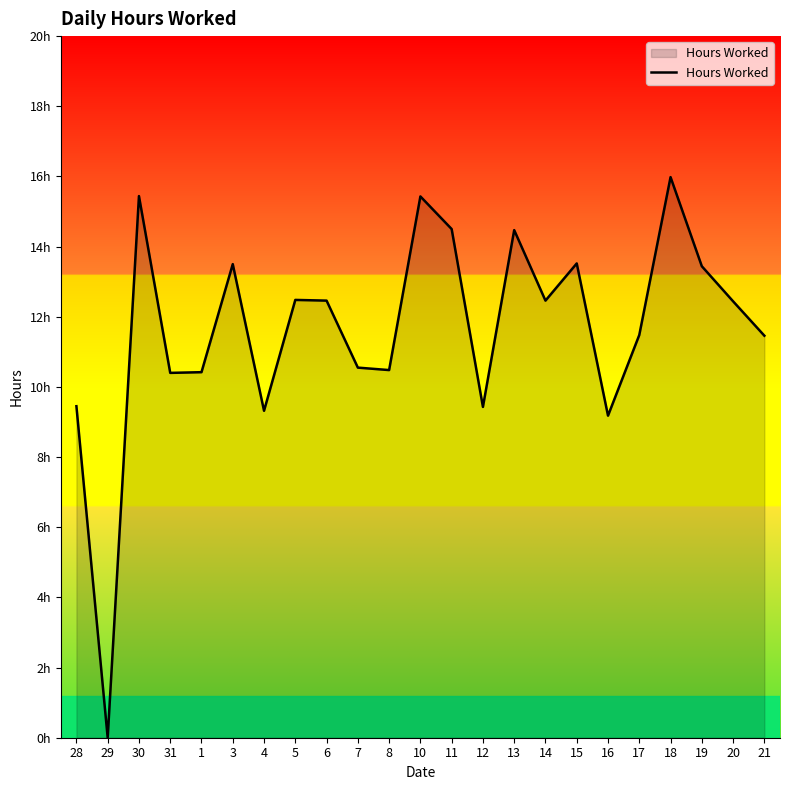

What is the difference between the maximum and minimum values?

16.0